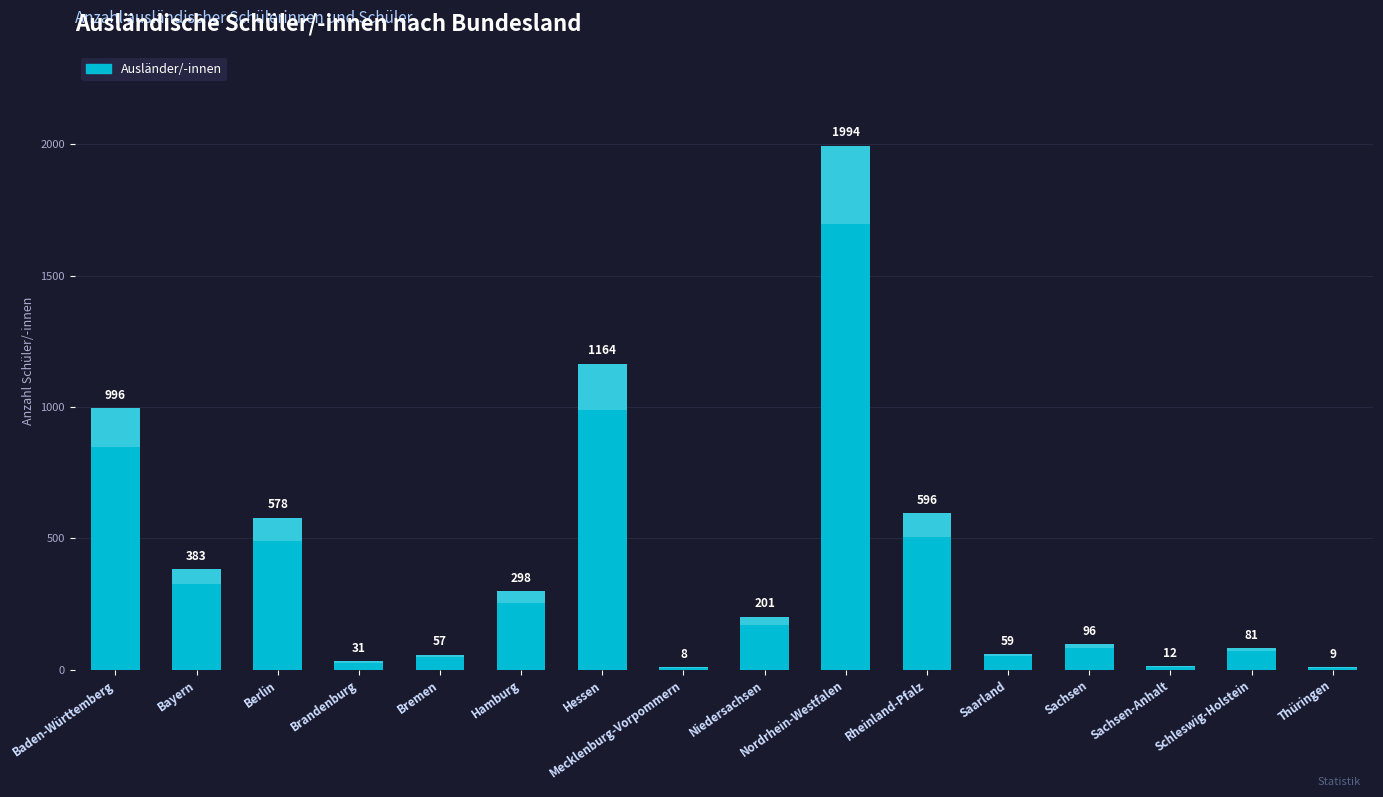

What is the difference between the maximum and minimum values?

1986